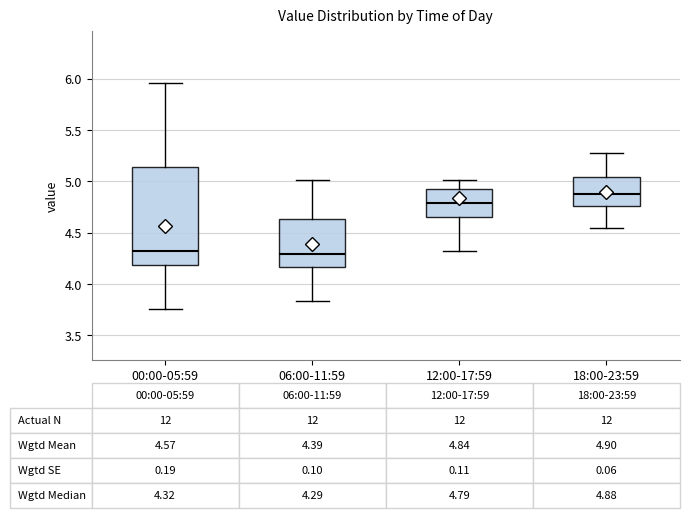

Which box has the highest median line?

18:00-23:59